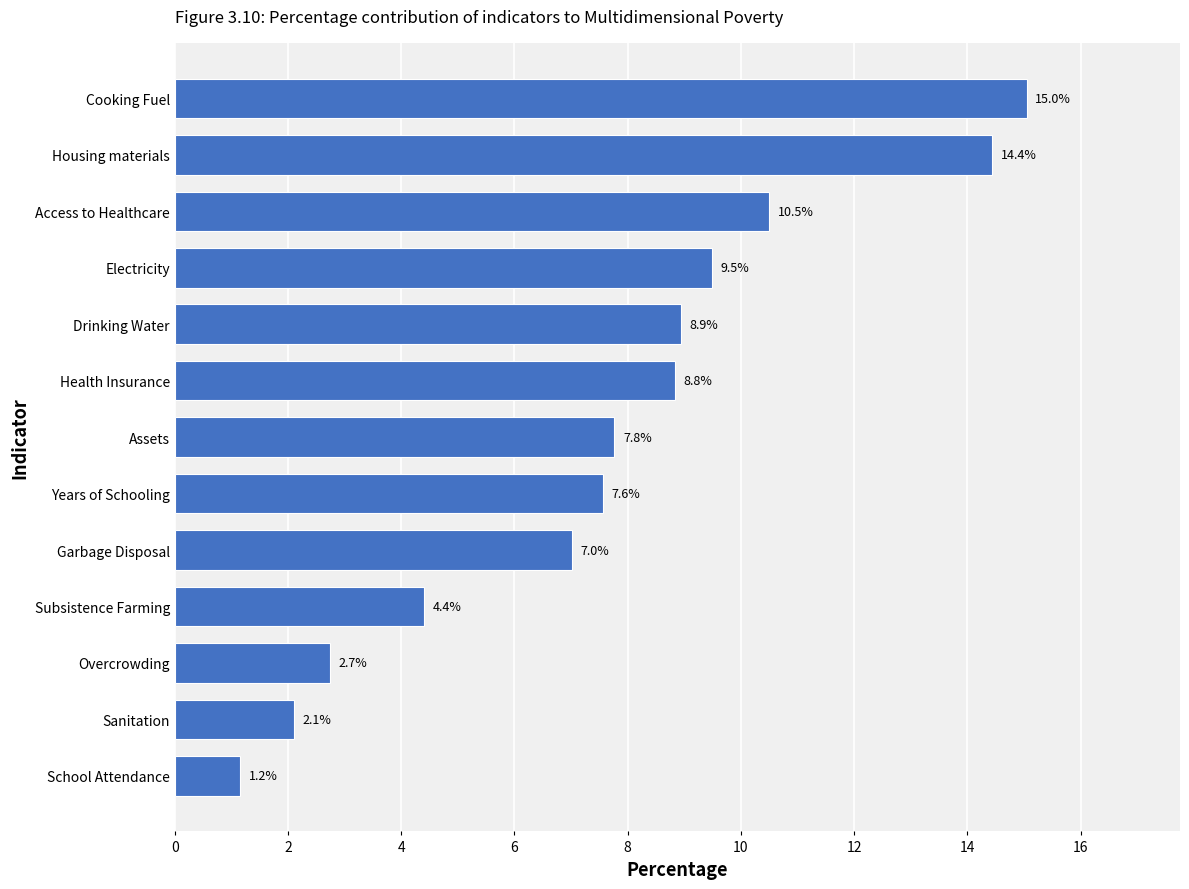

What is the approximate value at Drinking Water?

8.9